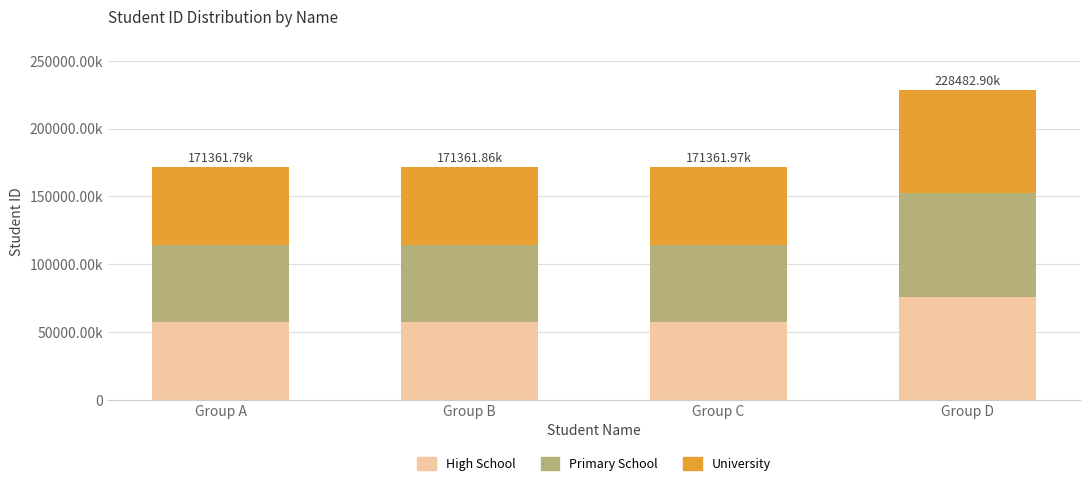

Are the bars grouped side by side (vs. stacked)?

No